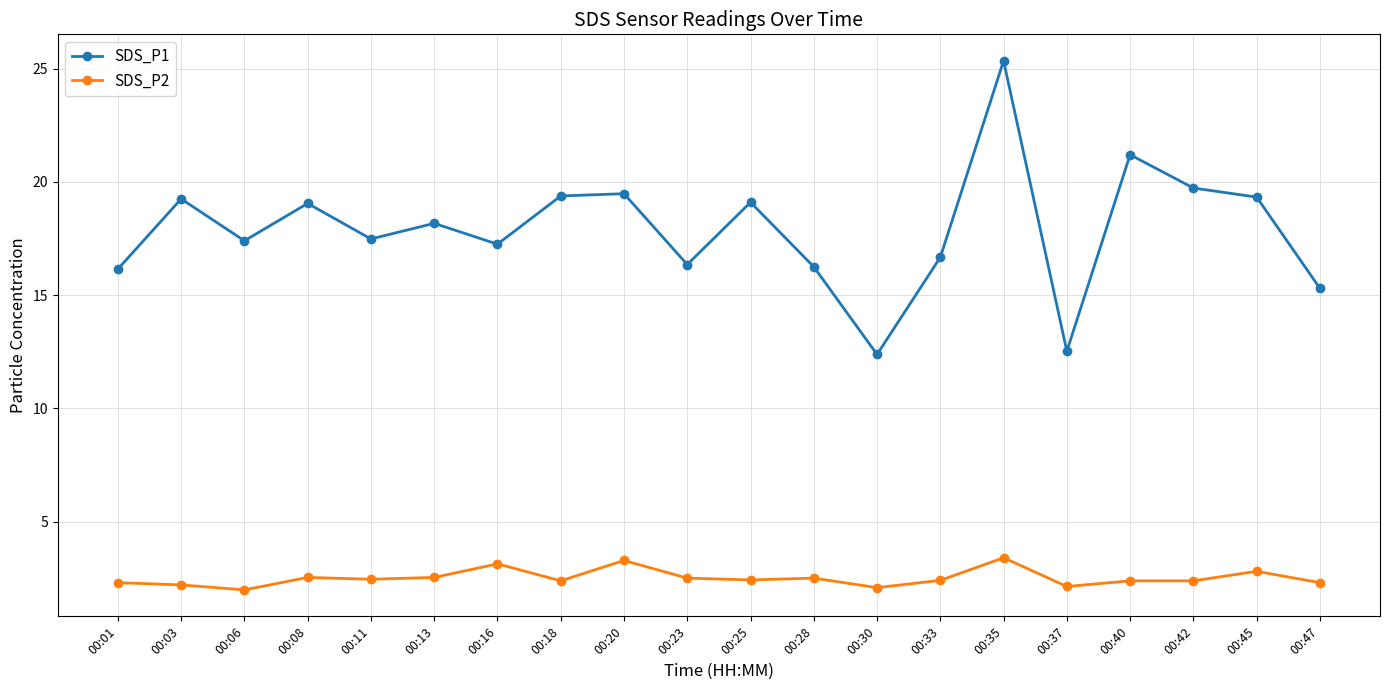

What is the highest value of the SDS_P1 series?

25.4